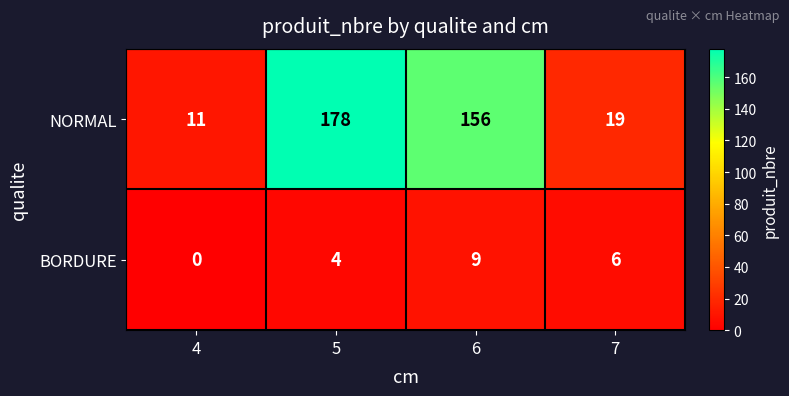

Which label corresponds to the smallest value in the chart?

4